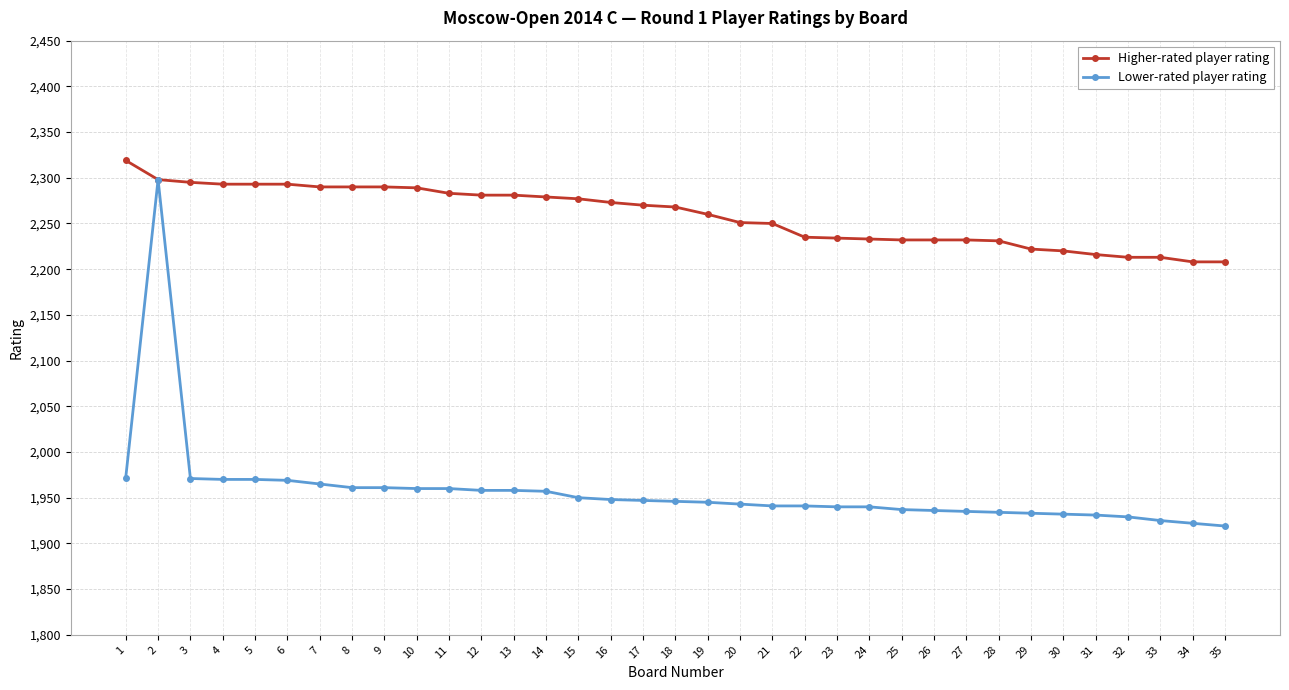

Where is the first local maximum for Lower-rated player rating?

2